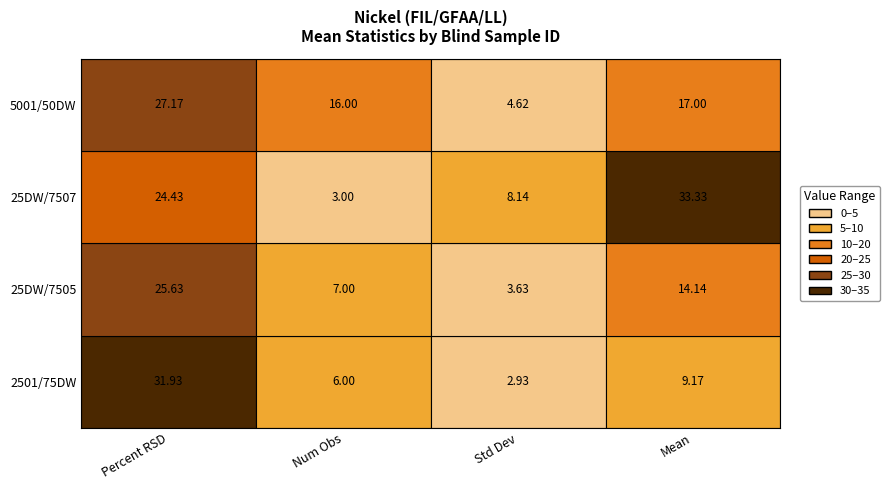

Reading left to right, list all the values displayed in this chart.

2501/75DW: 31.9	6.0	2.9	9.2
25DW/7505: 25.6	7.0	3.6	14.1
25DW/7507: 24.4	3.0	8.1	33.3
5001/50DW: 27.2	16.0	4.6	17.0